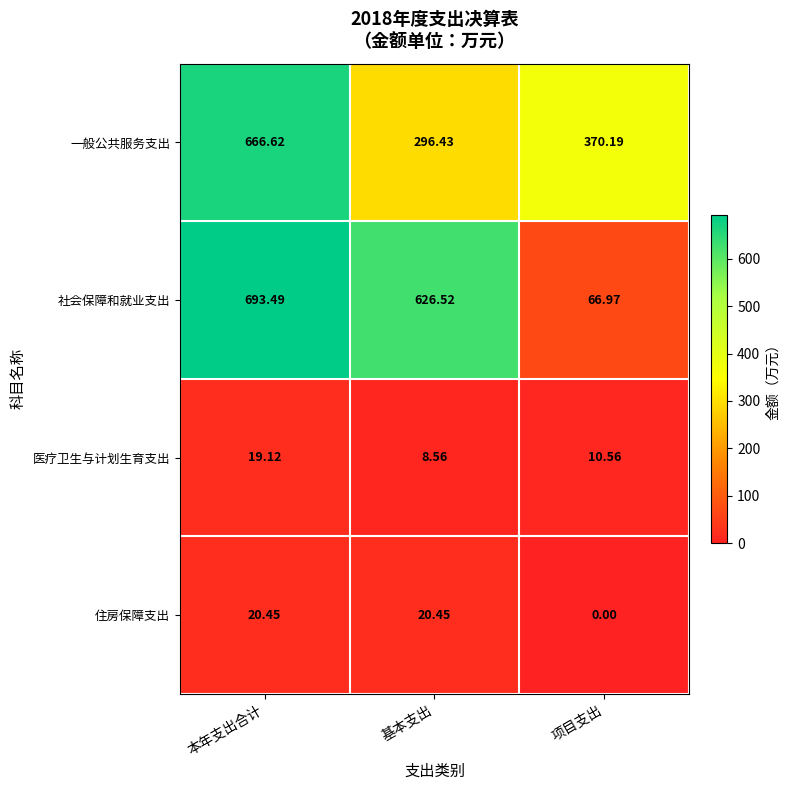

Between 本年支出合计 and 项目支出, which series saw the biggest shift?

社会保障和就业支出